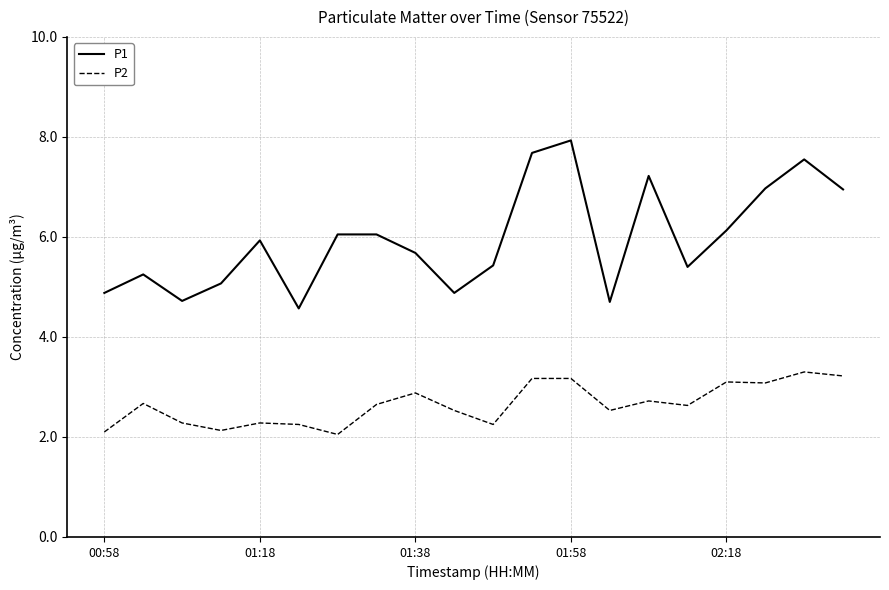

Which series has the largest range (max minus min)?

P1